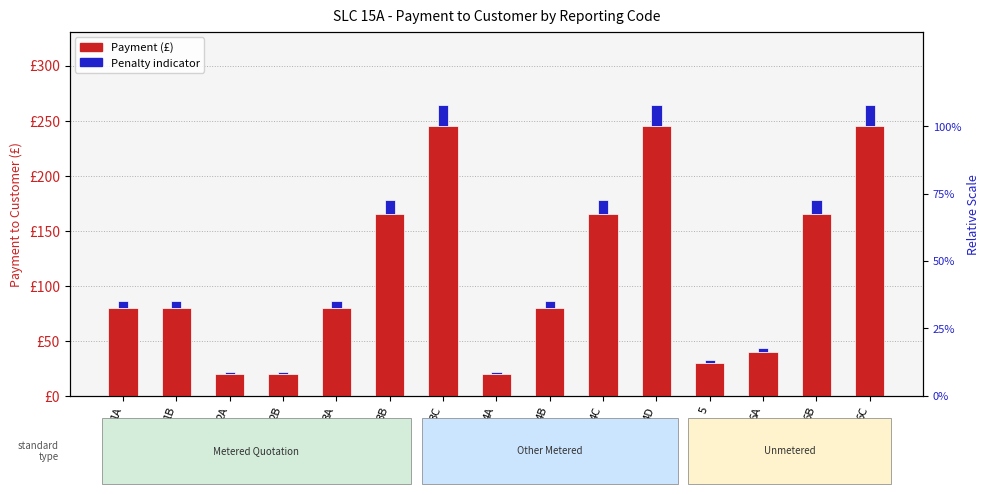

How many groups of bars are there?

15